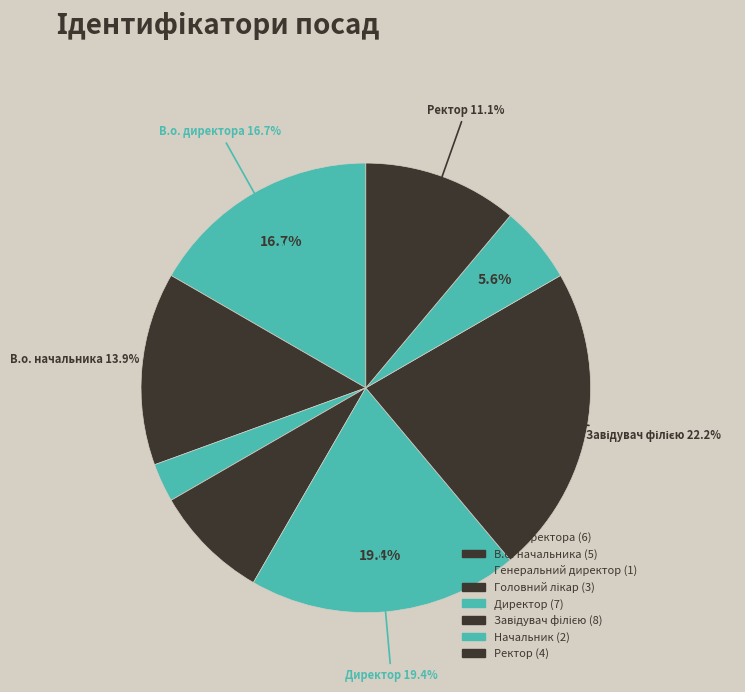

Is there any slice that represents more than half of the pie?

No